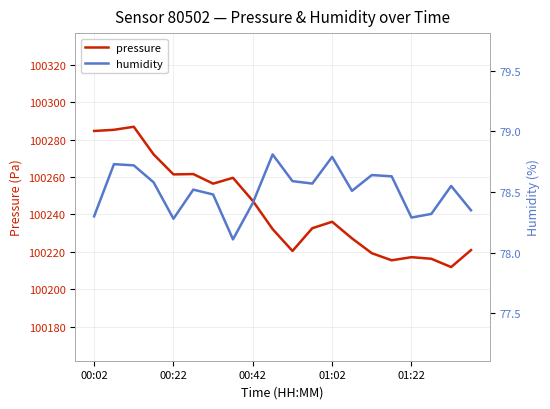

What is the average value of the pressure series?

100243.2